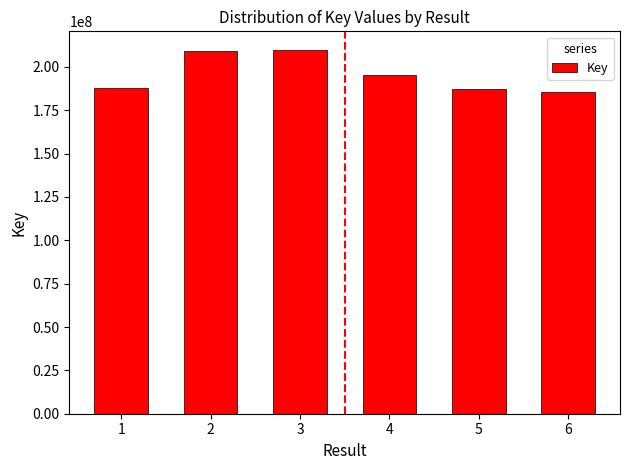

What is the difference between the maximum and minimum values?

24233092